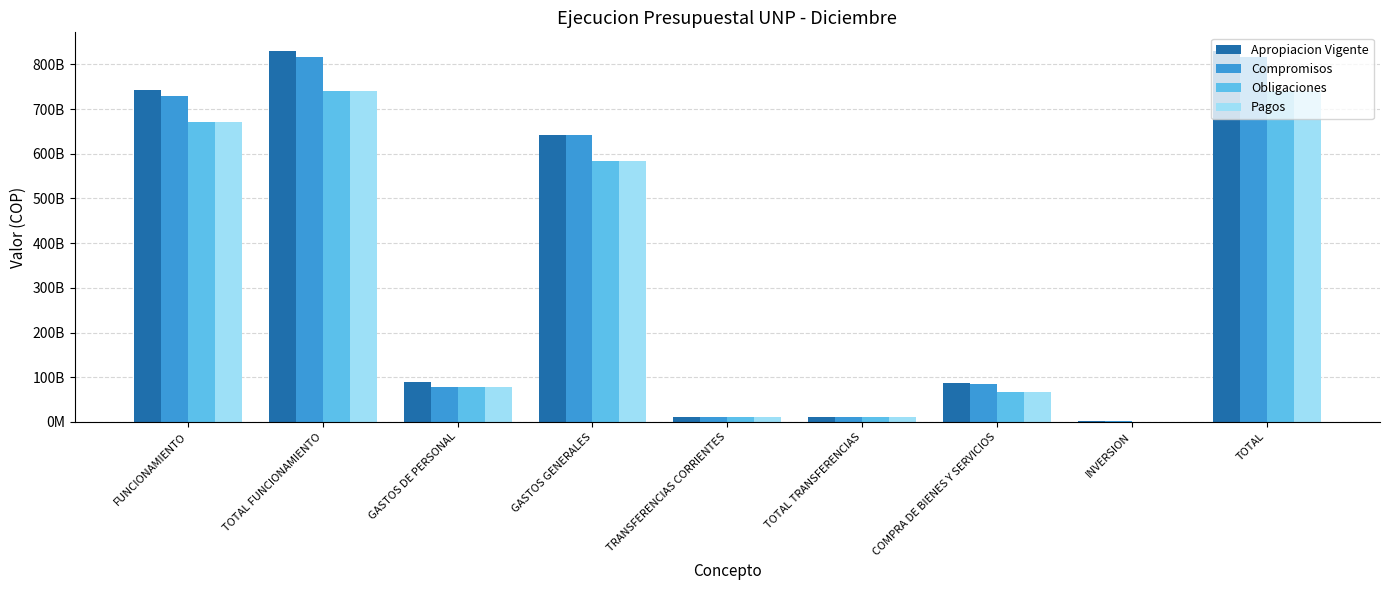

Where does the Pagos series first go above 77985792431?

FUNCIONAMIENTO